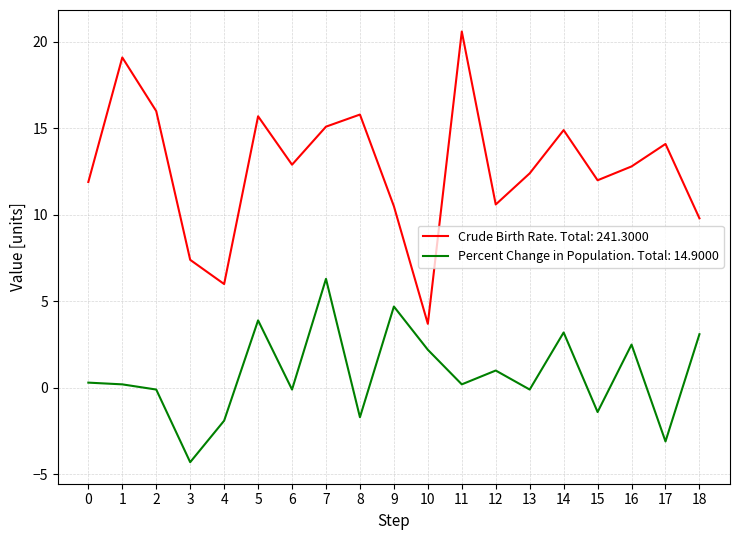

What is the greatest value displayed?

20.6